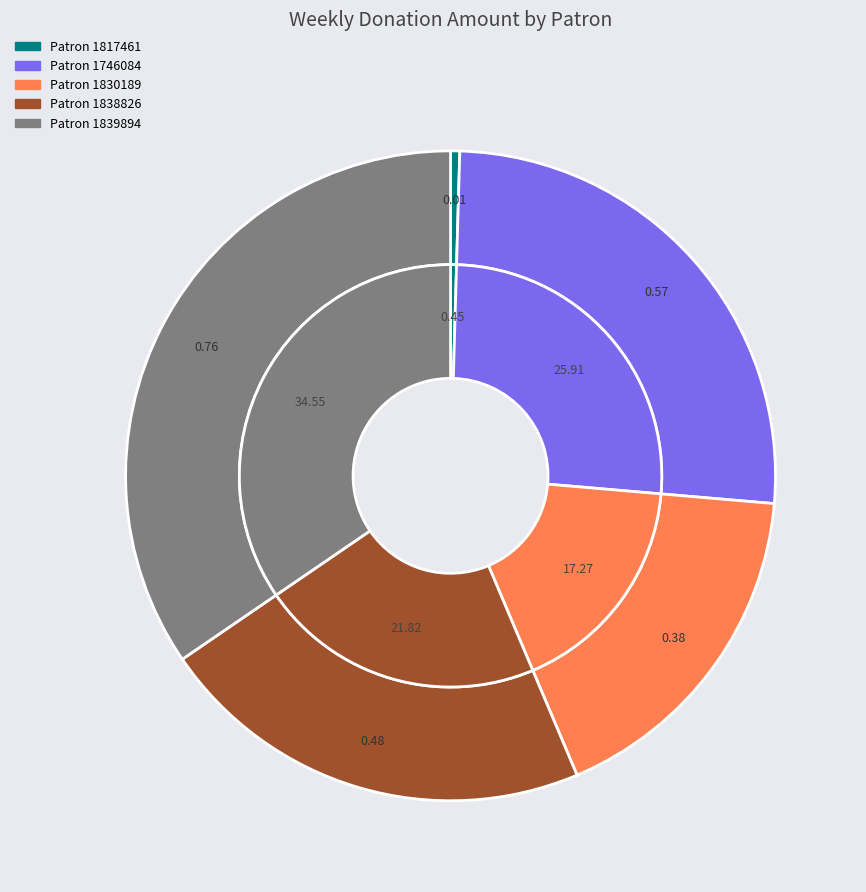

Combined, do 1817461 and 1838826 account for over 50%?

No